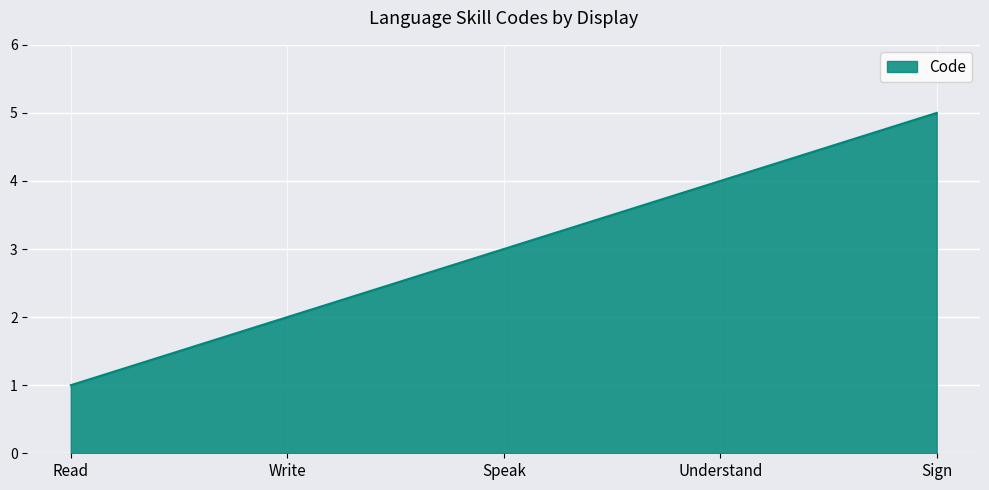

True or false: there are more than 2 points higher than both neighbors.

False